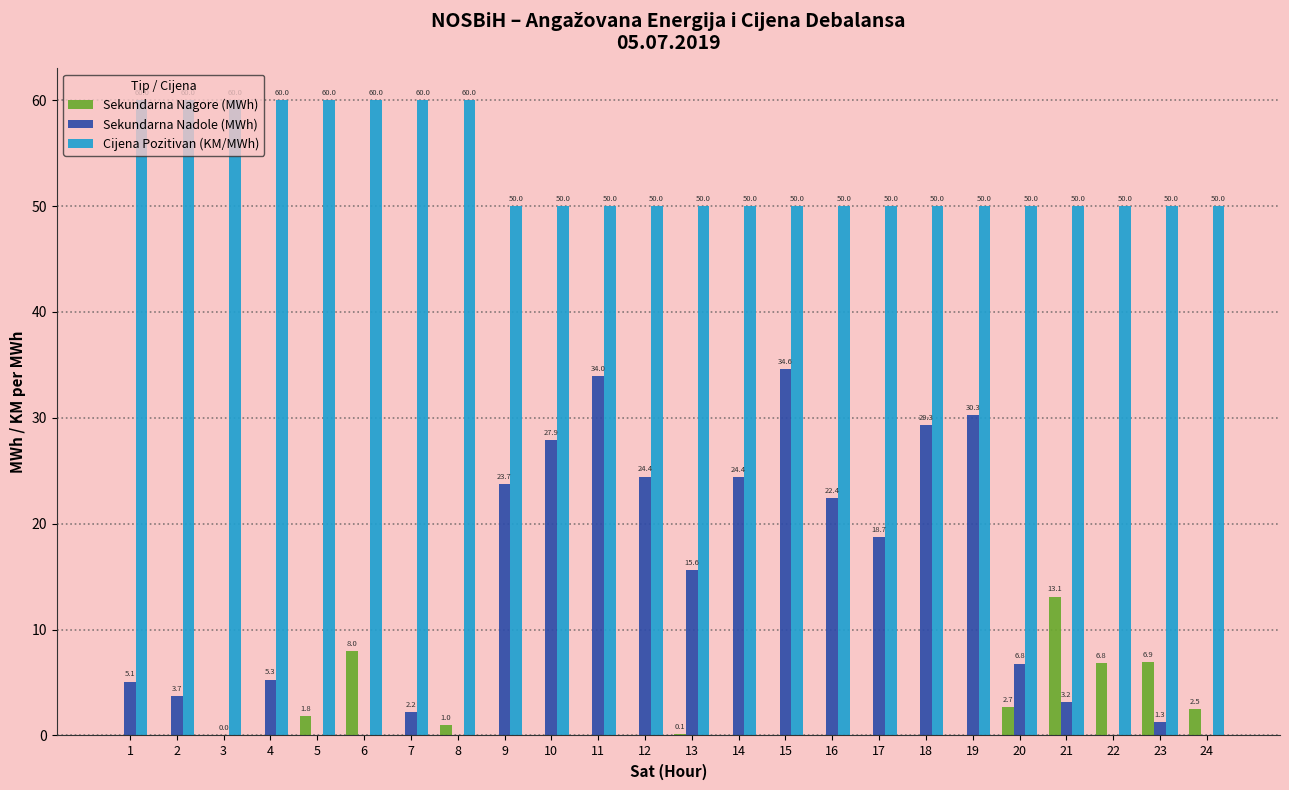

At which category is the sum across all series the highest?

15